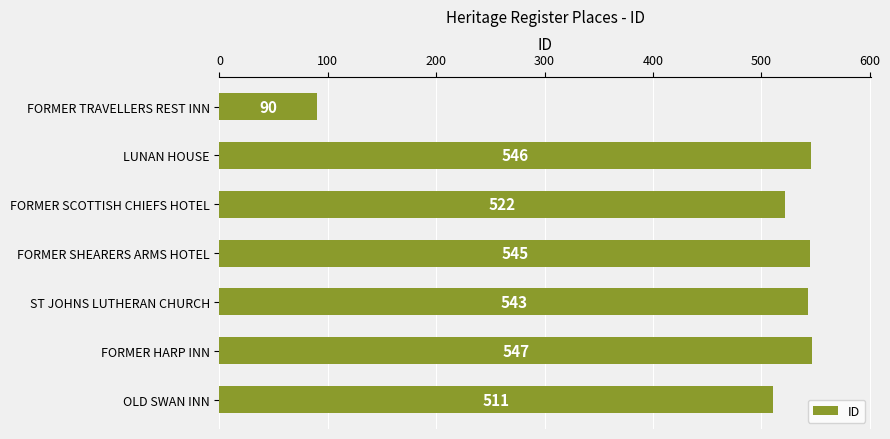

List the labels in order of value, smallest first.

FORMER TRAVELLERS REST INN, OLD SWAN INN, FORMER SCOTTISH CHIEFS HOTEL, ST JOHNS LUTHERAN CHURCH, FORMER SHEARERS ARMS HOTEL, LUNAN HOUSE, FORMER HARP INN